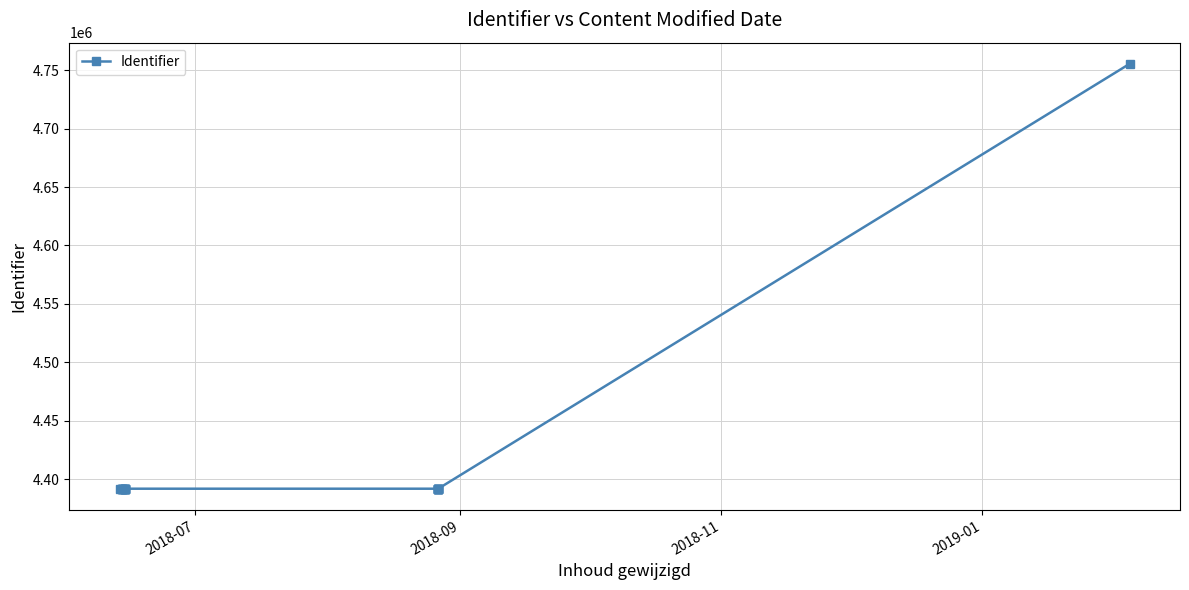

What is the smallest value displayed?

4392017